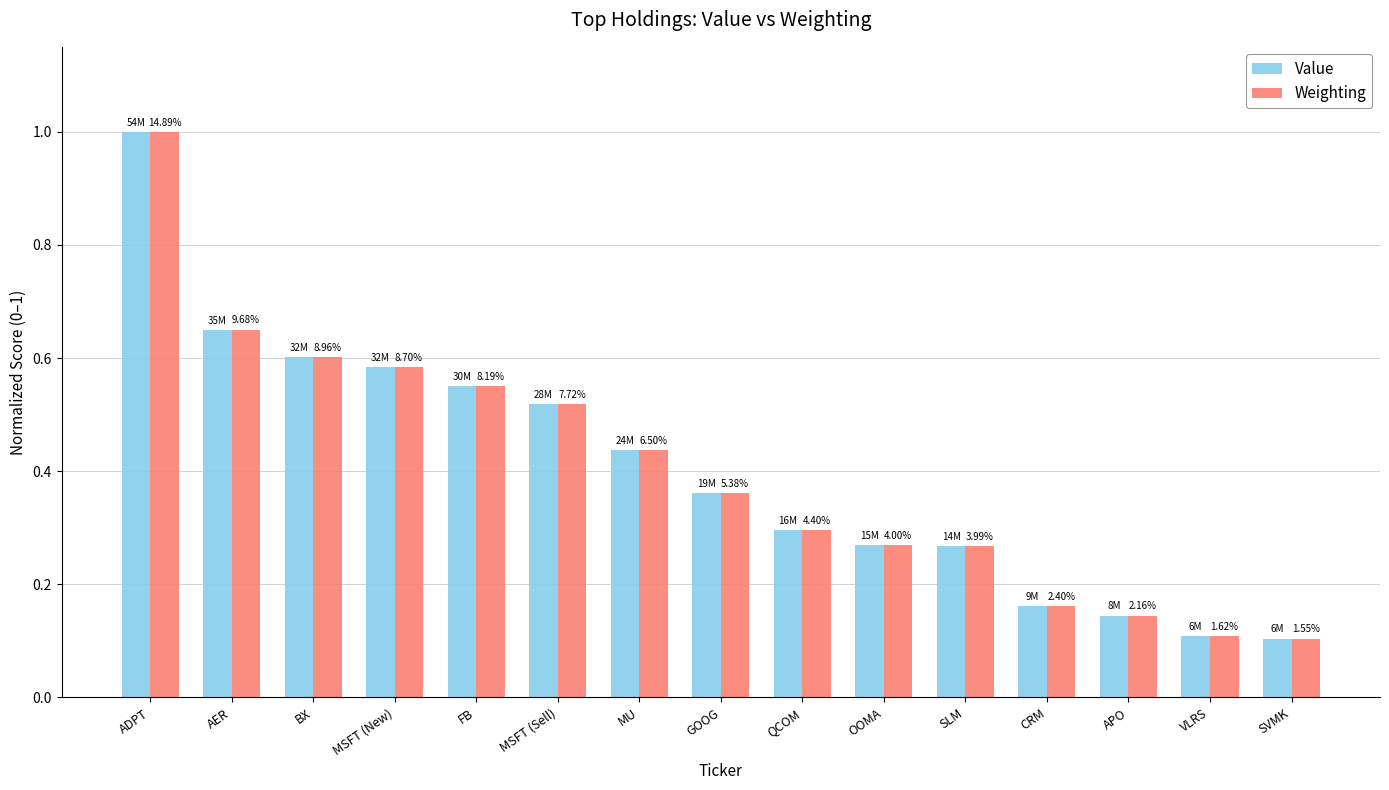

Does the chart contain stacked bars?

No